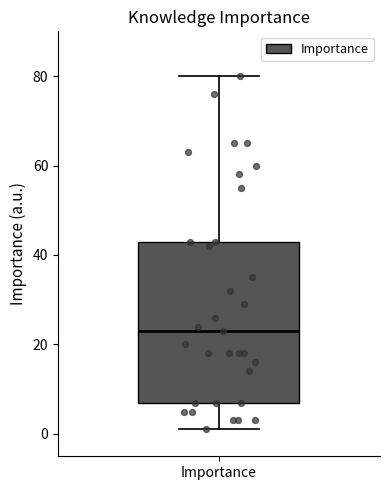

Where does the upper whisker of the box for Importance end on the y-axis? The values are not printed on the chart, so give them approximately, as read against the axis.

80